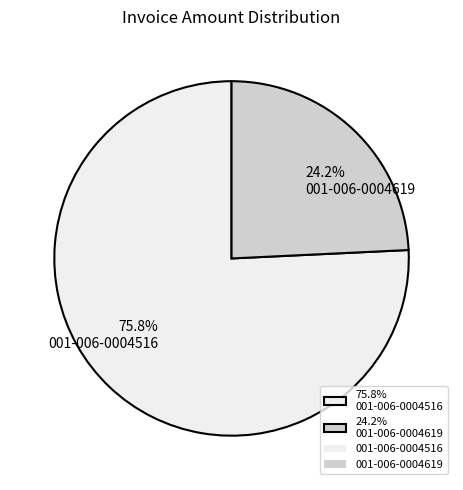

Which slice is the smallest?

24.2% 001-006-0004619